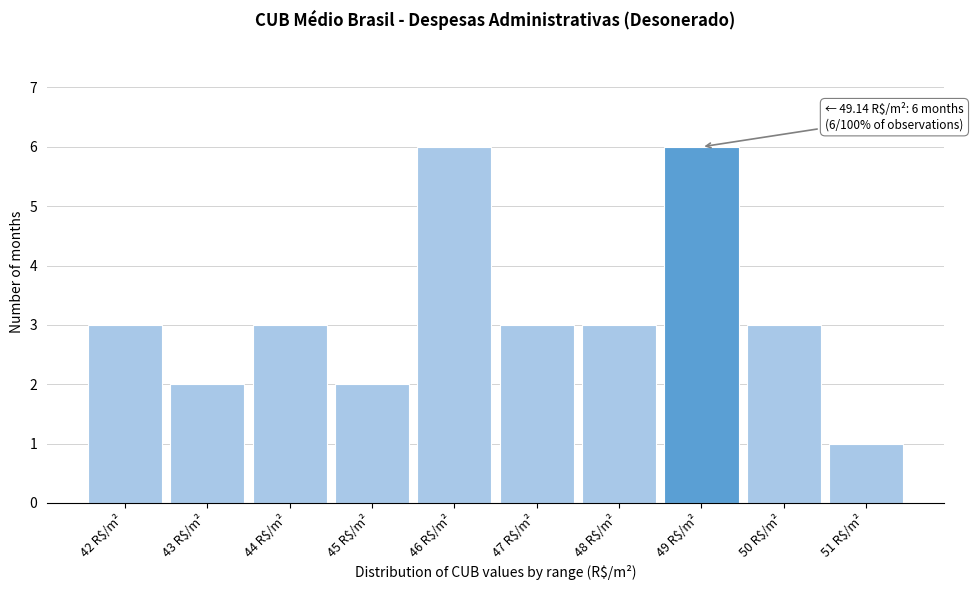

Reading left to right, list all the values displayed in this chart.

3	2	3	2	6	3	3	6	3	1